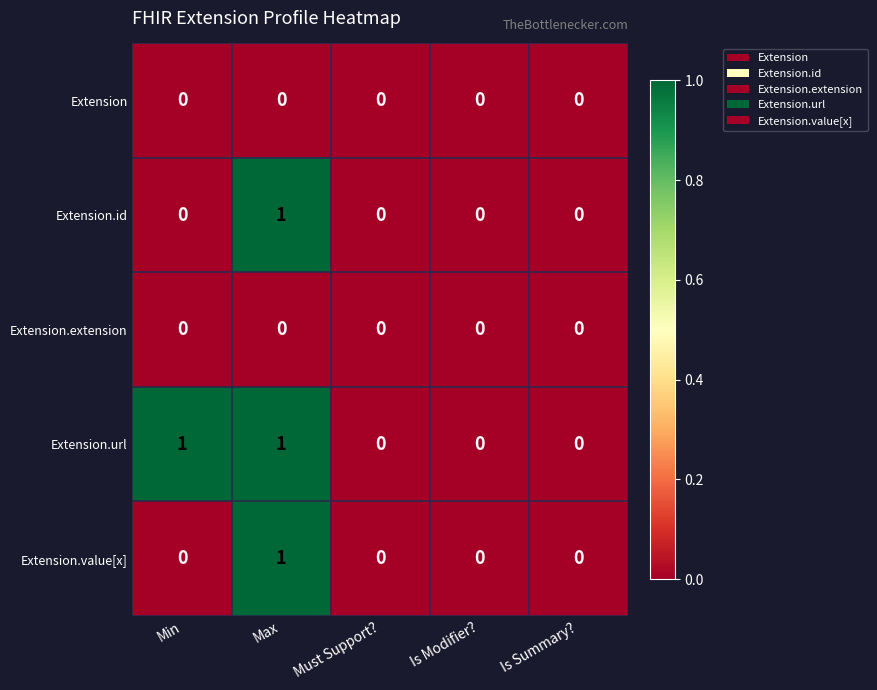

What is the difference between the highest and lowest values at Min?

1